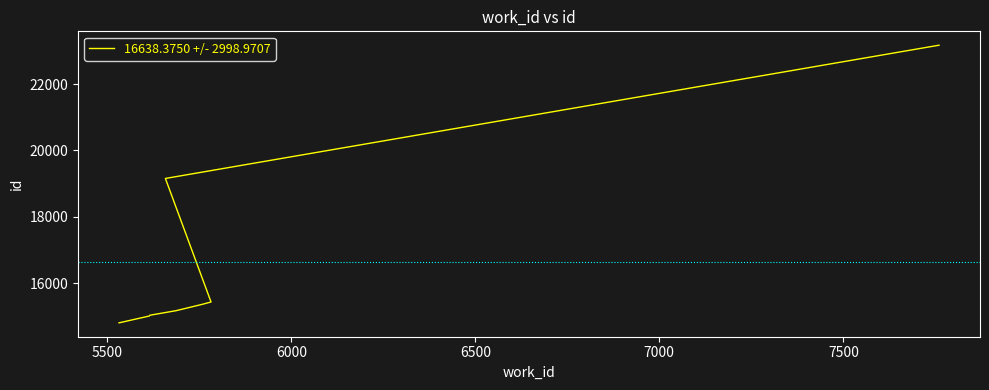

What is the average value?

16638